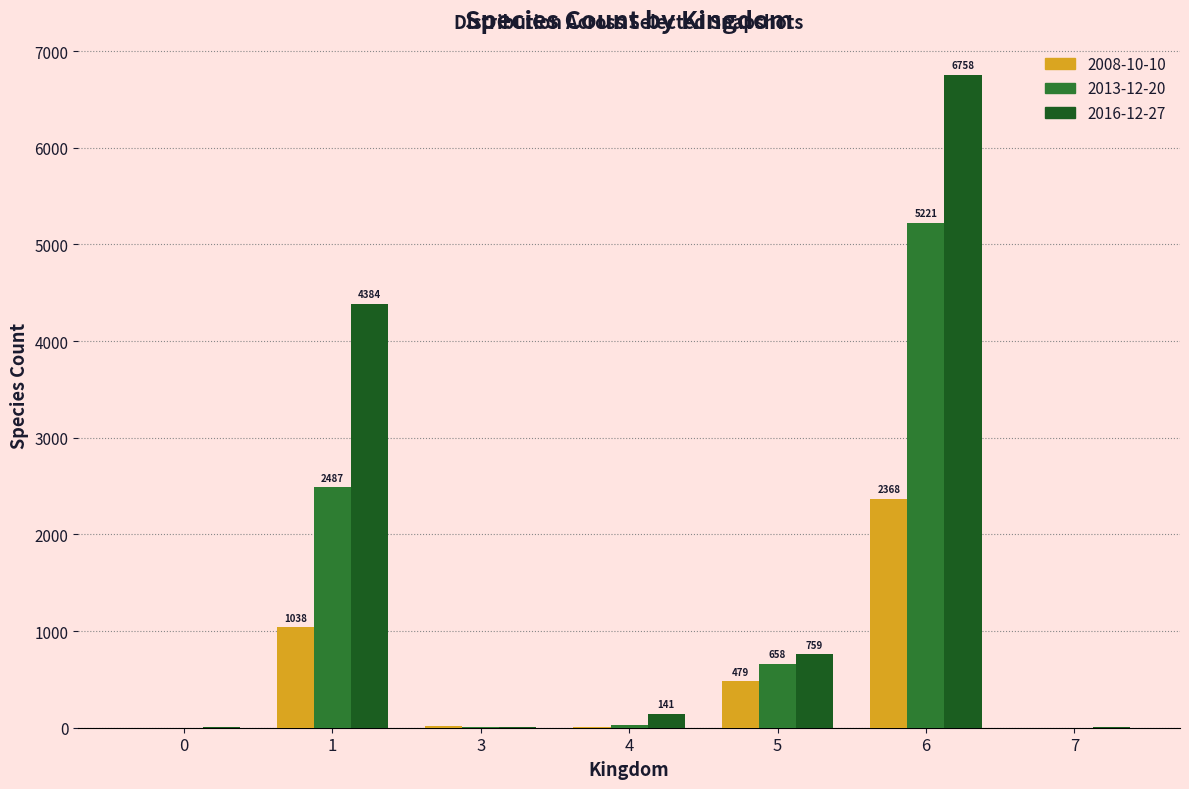

What is the average value of the 2008-10-10 series?

558